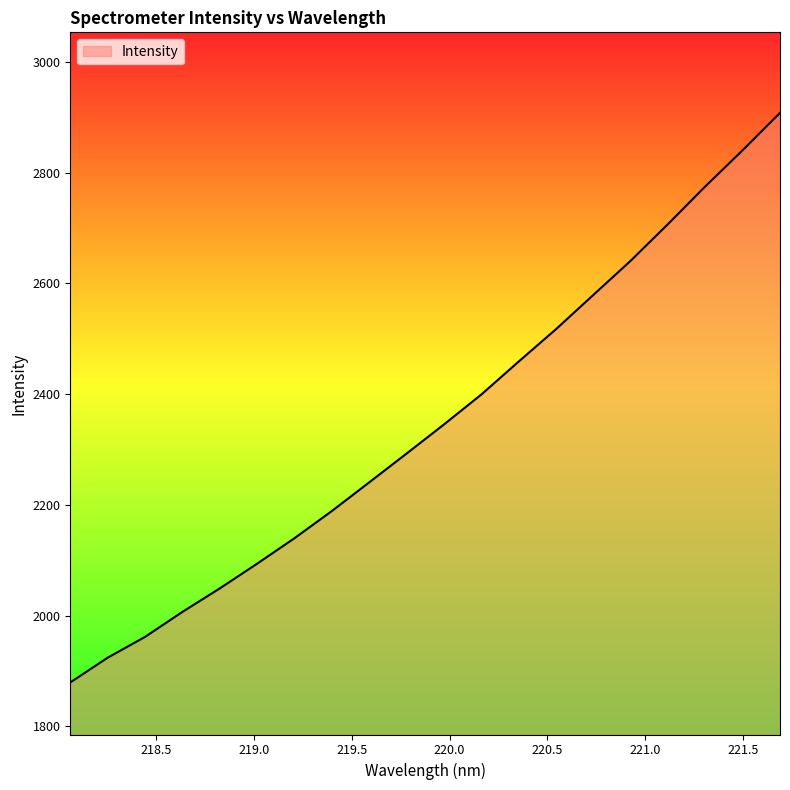

What is the minimum value shown in the chart?

1879.5